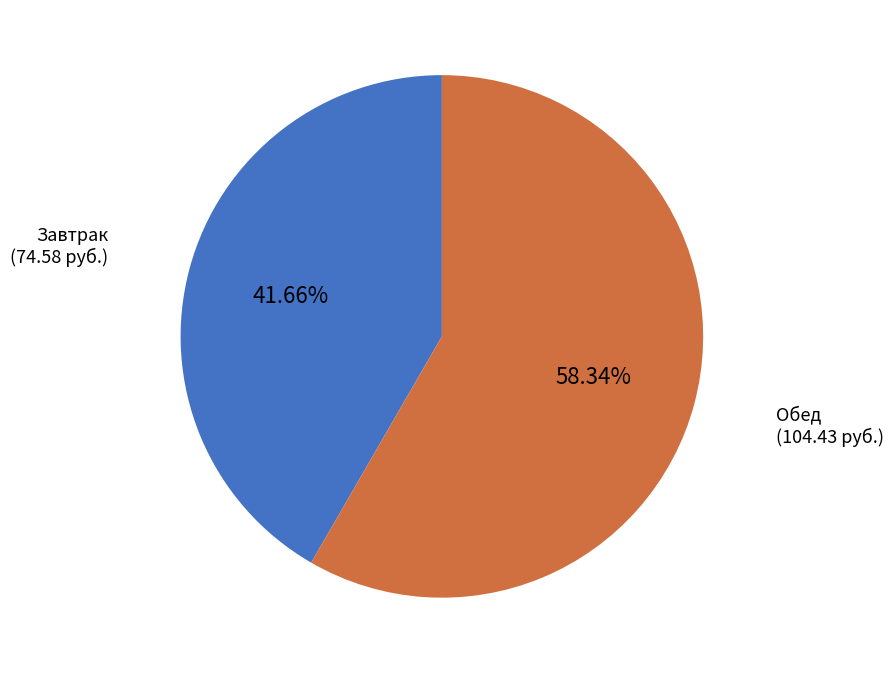

Is there a majority slice in this chart?

Yes